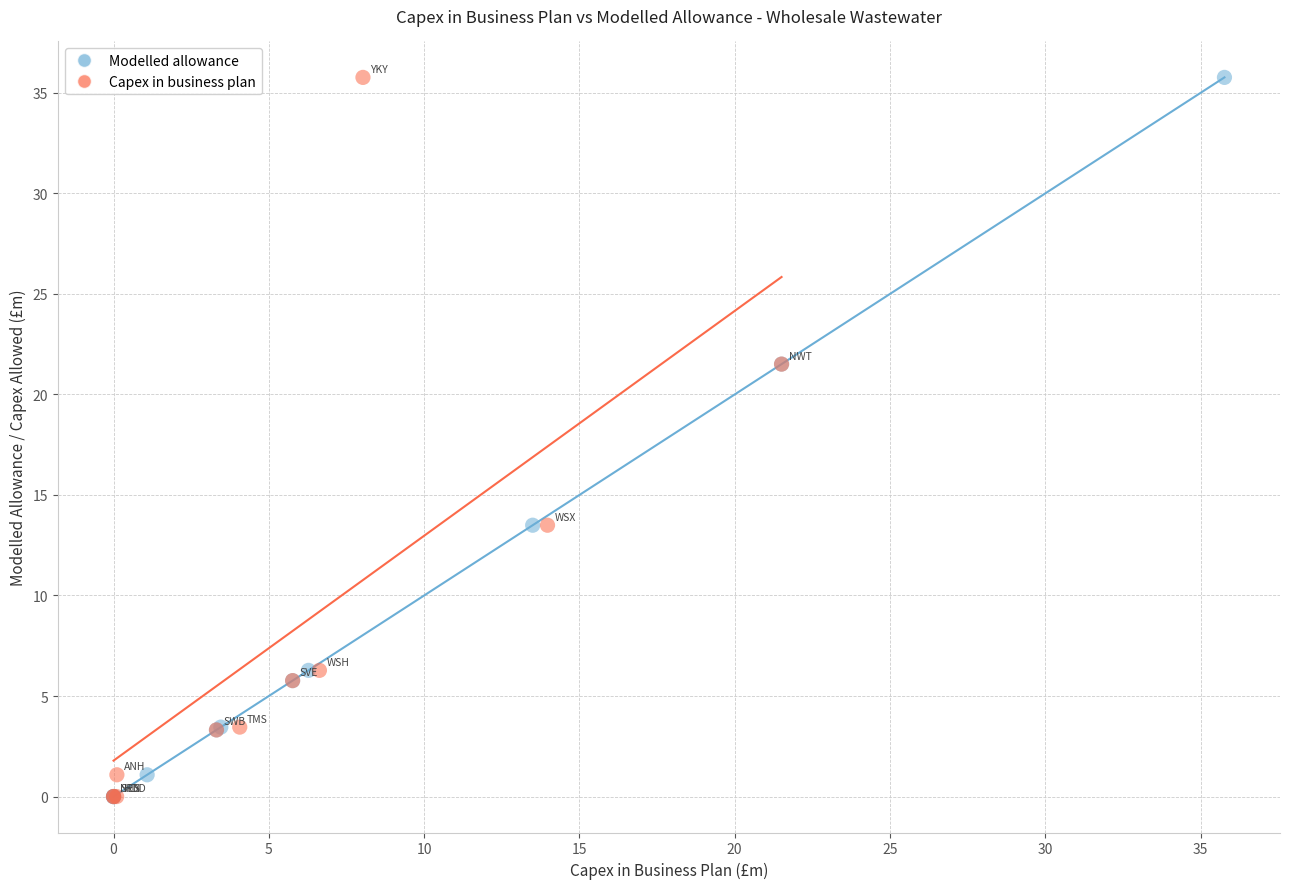

What are all the series names shown in the legend?

Modelled allowance, Capex in business plan